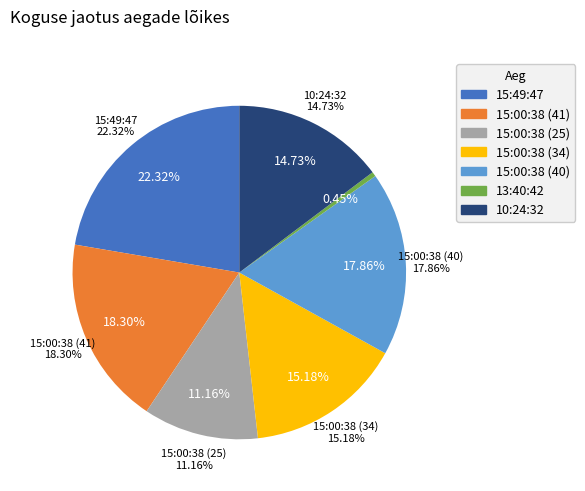

Rank the categories by value from highest to lowest.

15:49:47, 15:00:38 (41), 15:00:38 (40), 15:00:38 (34), 10:24:32, 15:00:38 (25), 13:40:42